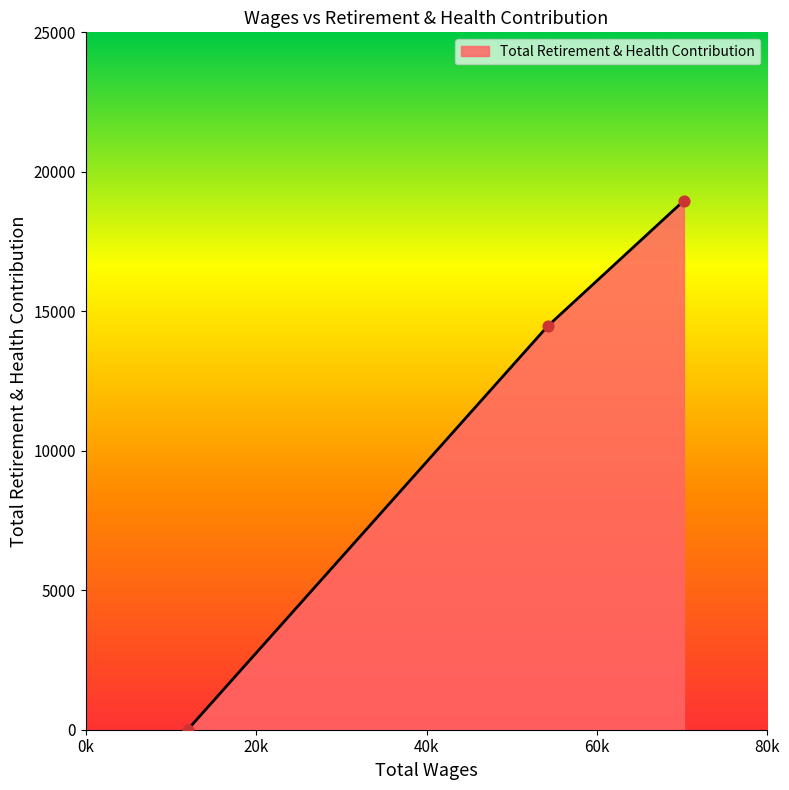

What is the greatest value displayed?

18967